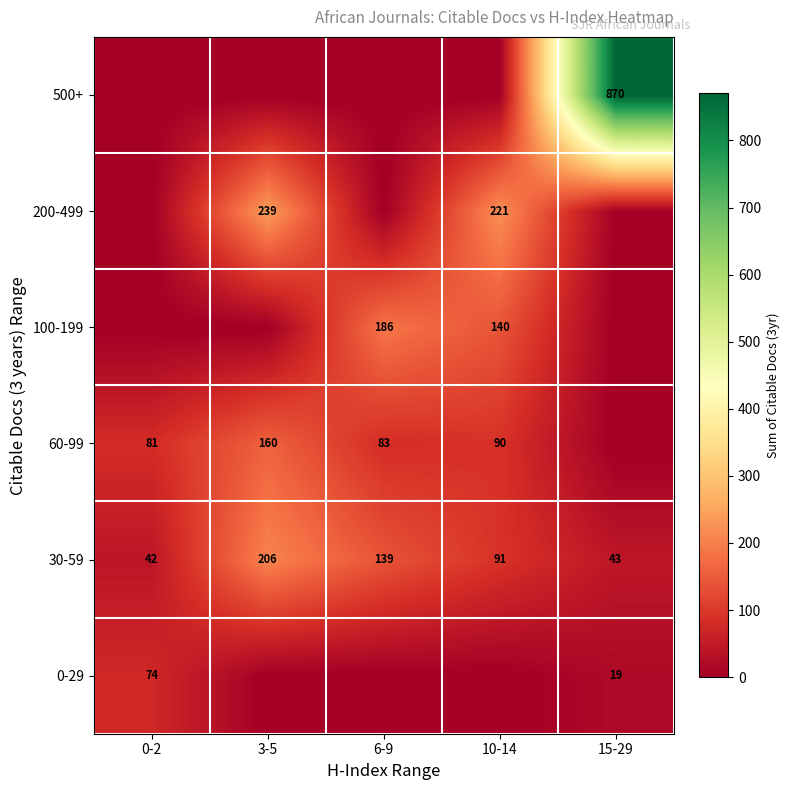

How many data points does each series have?

5